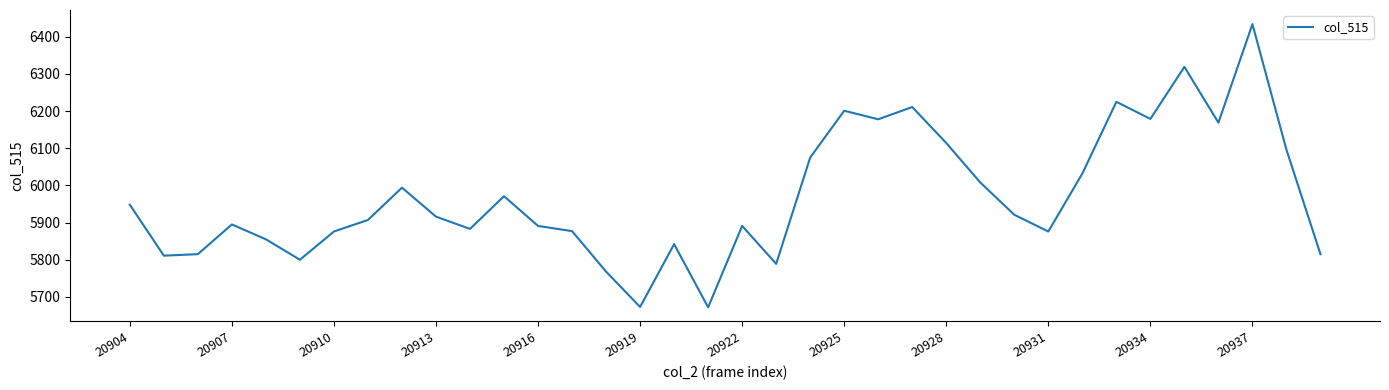

What is the greatest value displayed?

6434